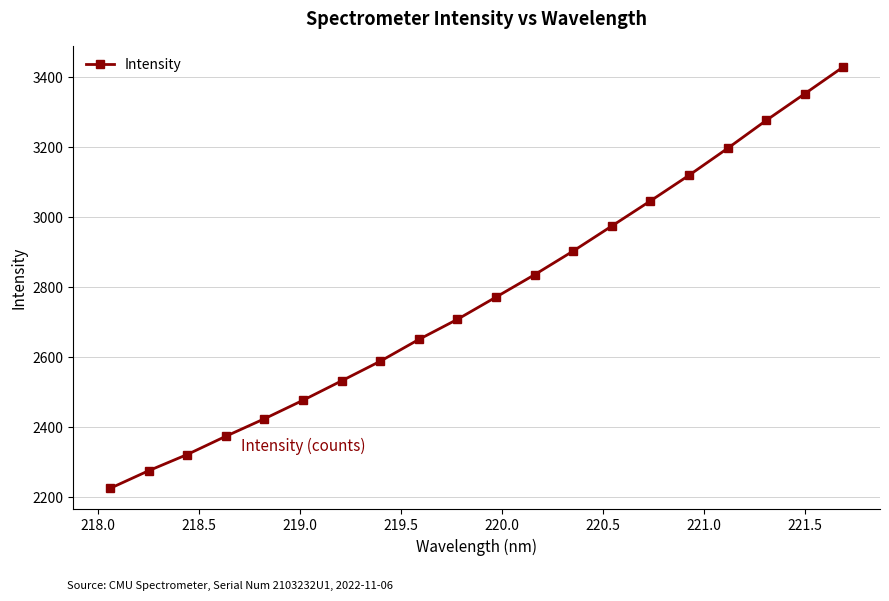

What is the minimum value shown in the chart?

2224.7